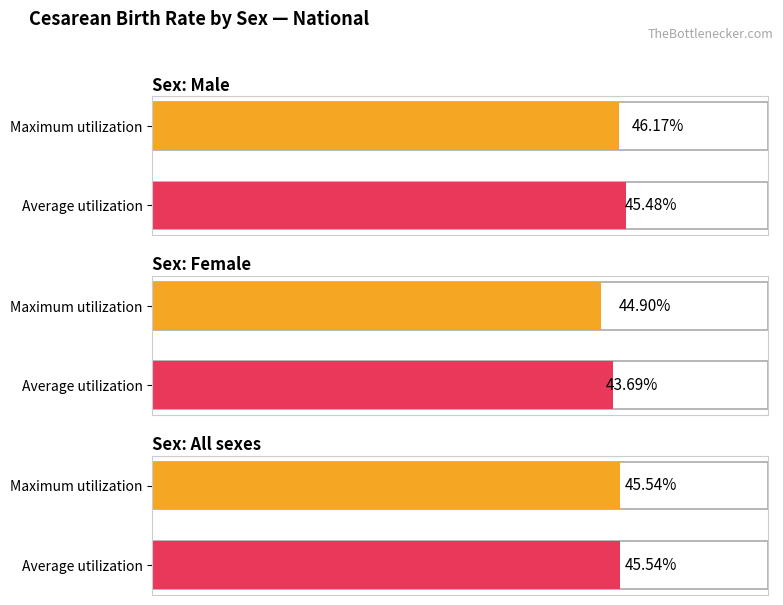

Which series has the largest total across all categories?

Maximum utilization